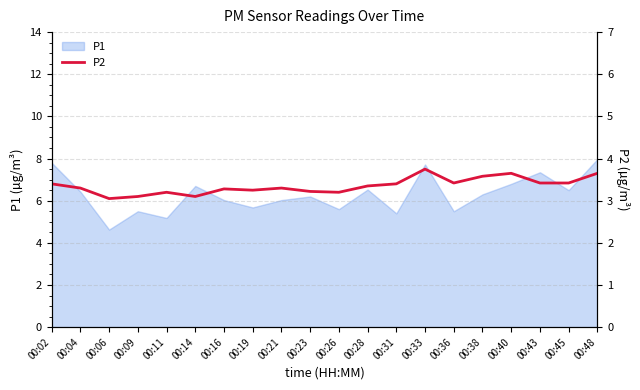

The P1 series shows 4.1 at 00:43. True or false?

False